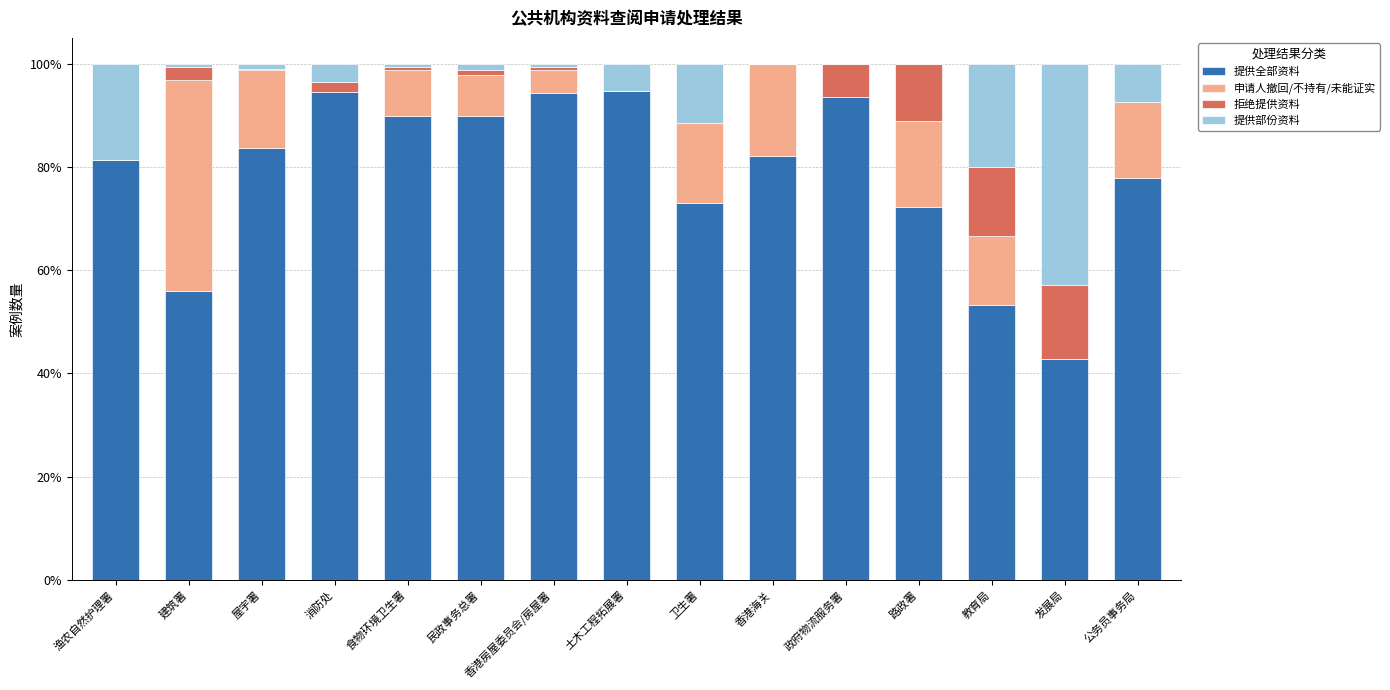

What is the total value across all series at 香港海关?

100.0